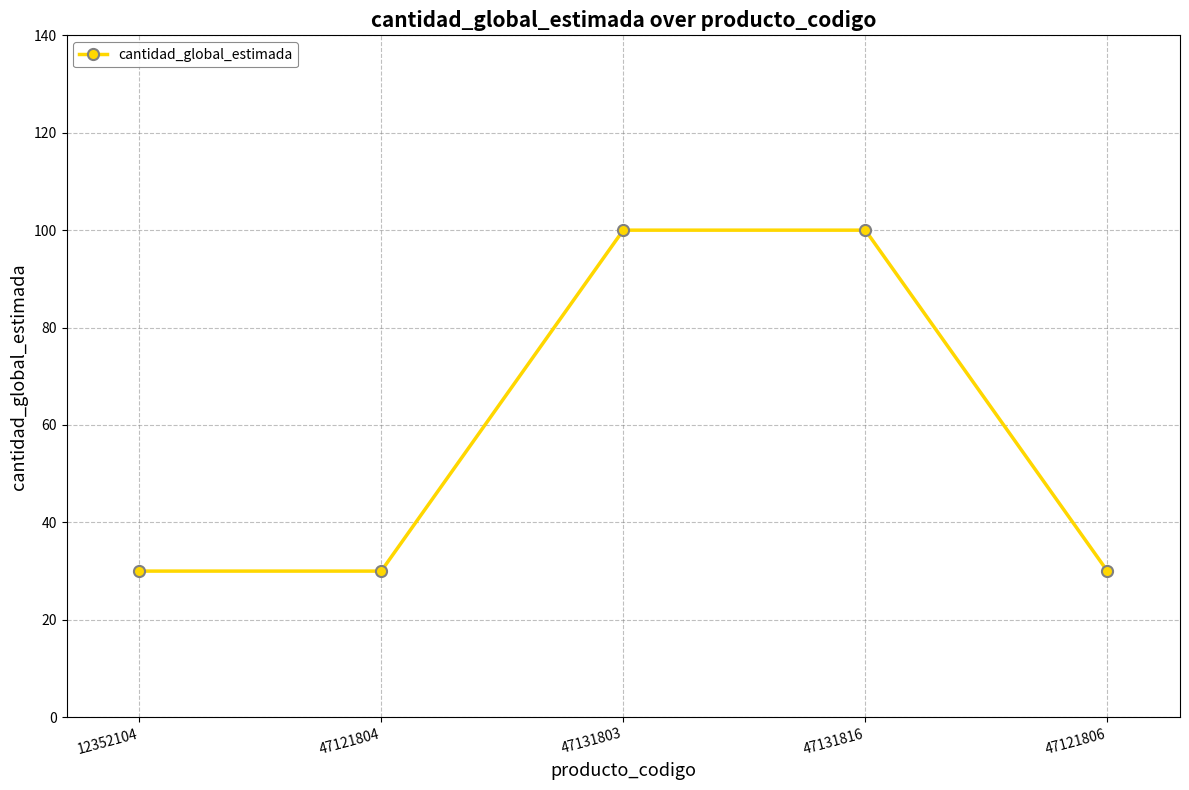

What is the value of the 2nd point from the left?

30